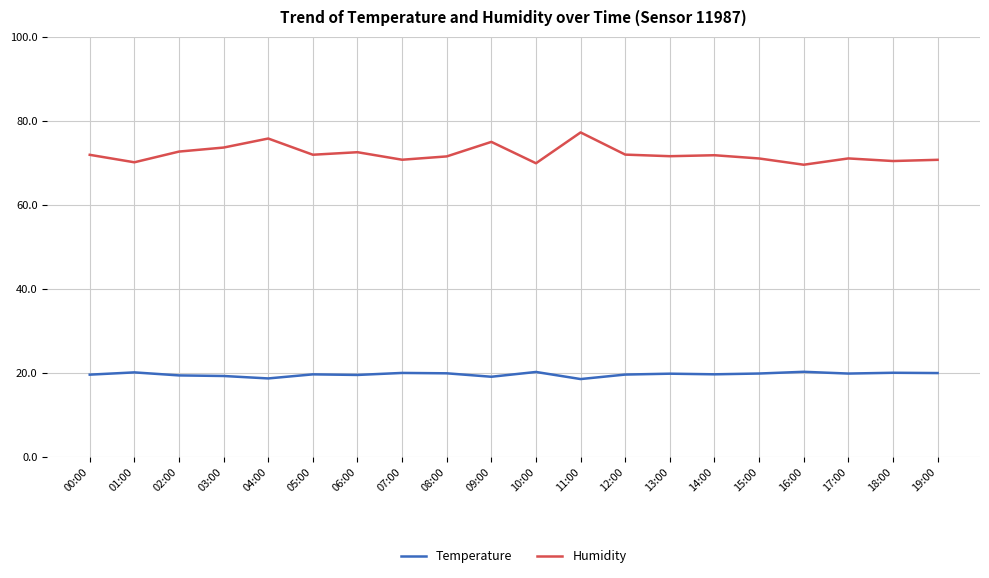

True or false: Humidity and Temperature intersect in this chart.

False